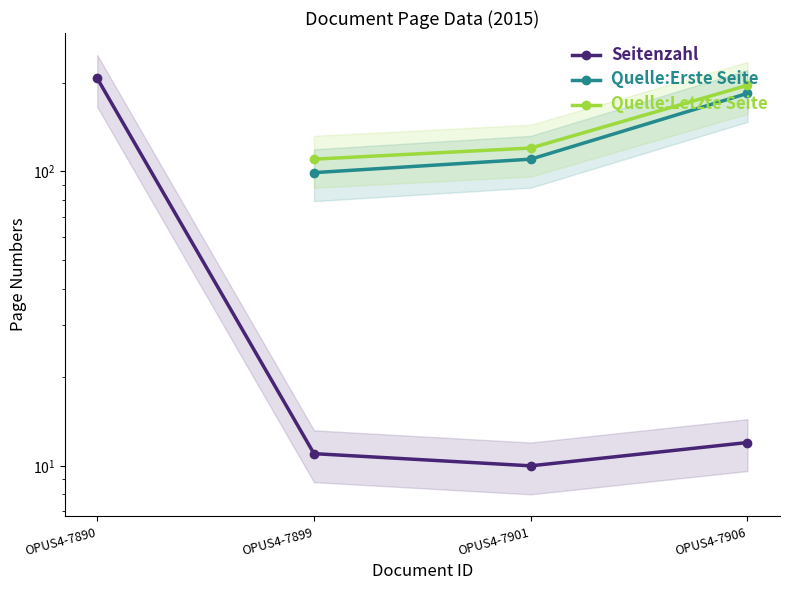

Rank the categories by Seitenzahl value from lowest to highest.

OPUS4-7901, OPUS4-7899, OPUS4-7906, OPUS4-7890